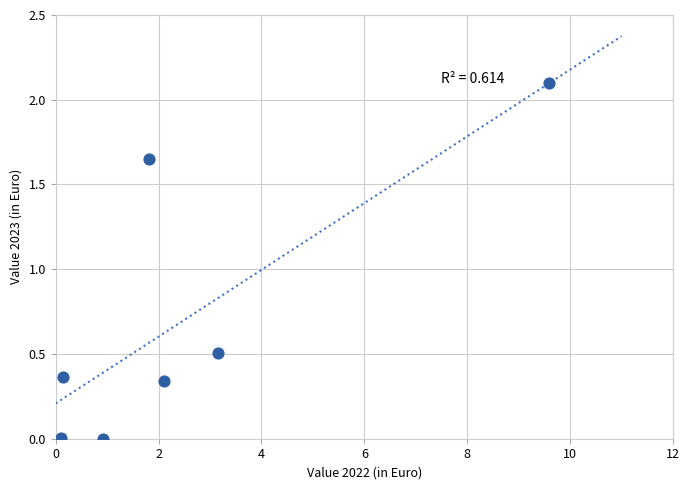

What Y value in the scatter plot is closest to 1?

0.5